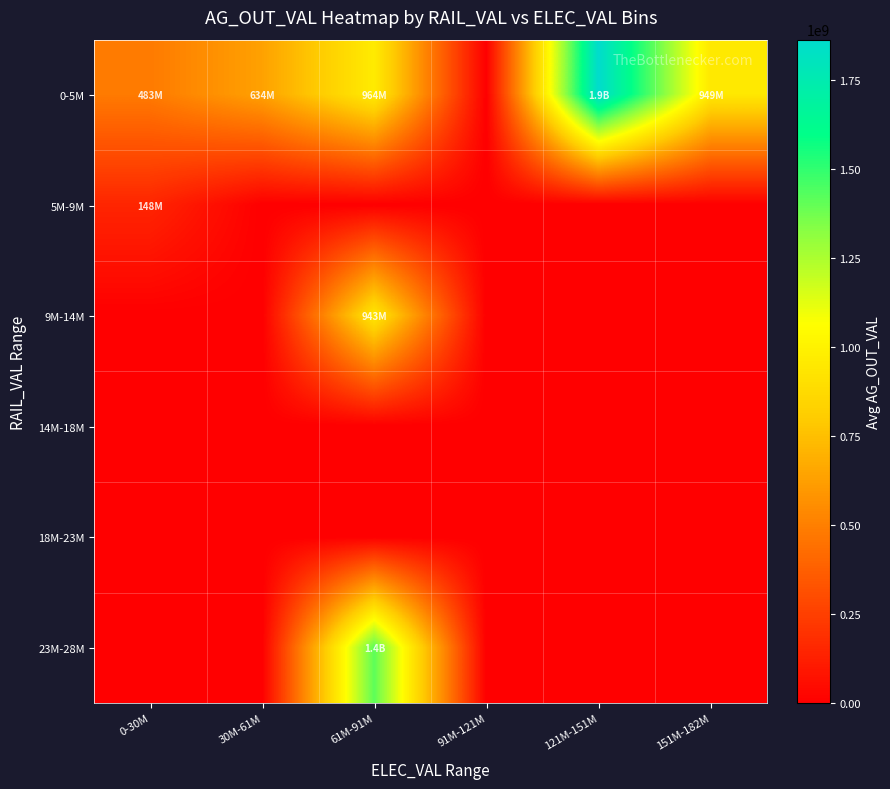

Between 61M-91M and 91M-121M, which is larger?

61M-91M